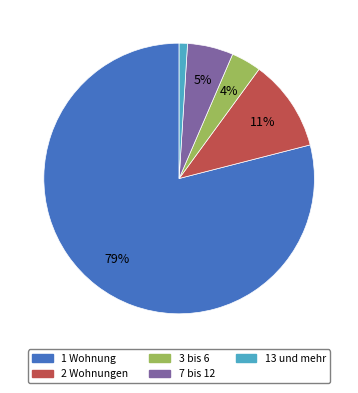

Which category has the biggest portion of the pie?

1 Wohnung